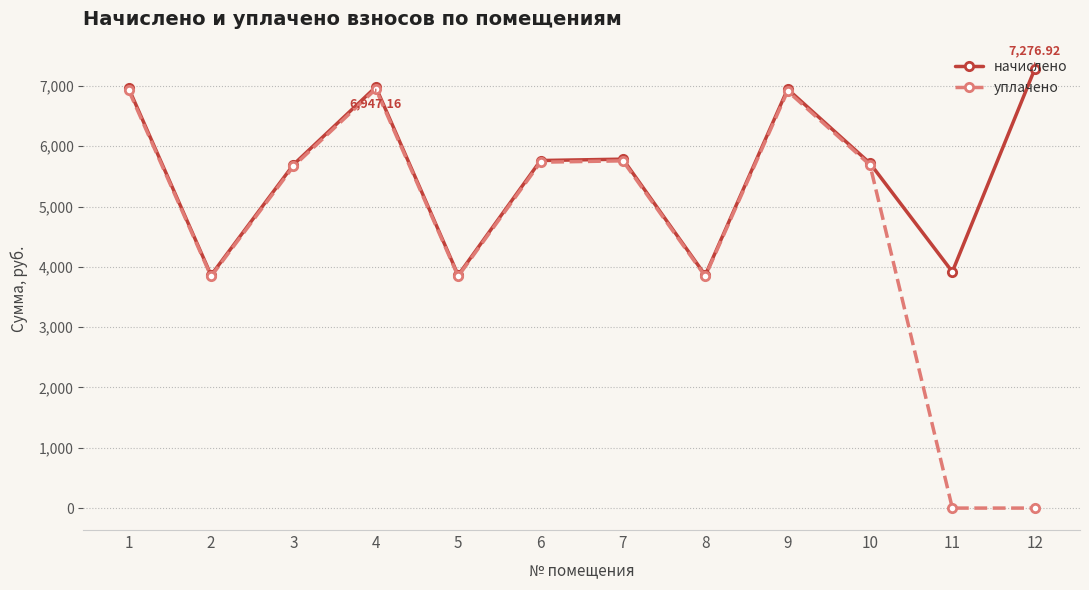

The уплачено series shows 9071.1 at 4. True or false?

False